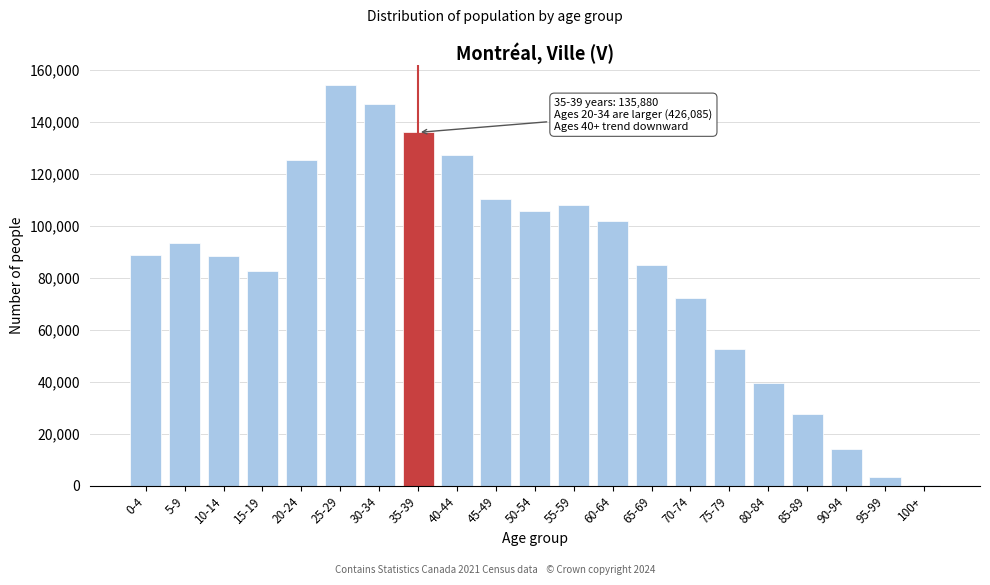

At which category does the chart reach its peak across all series?

25-29